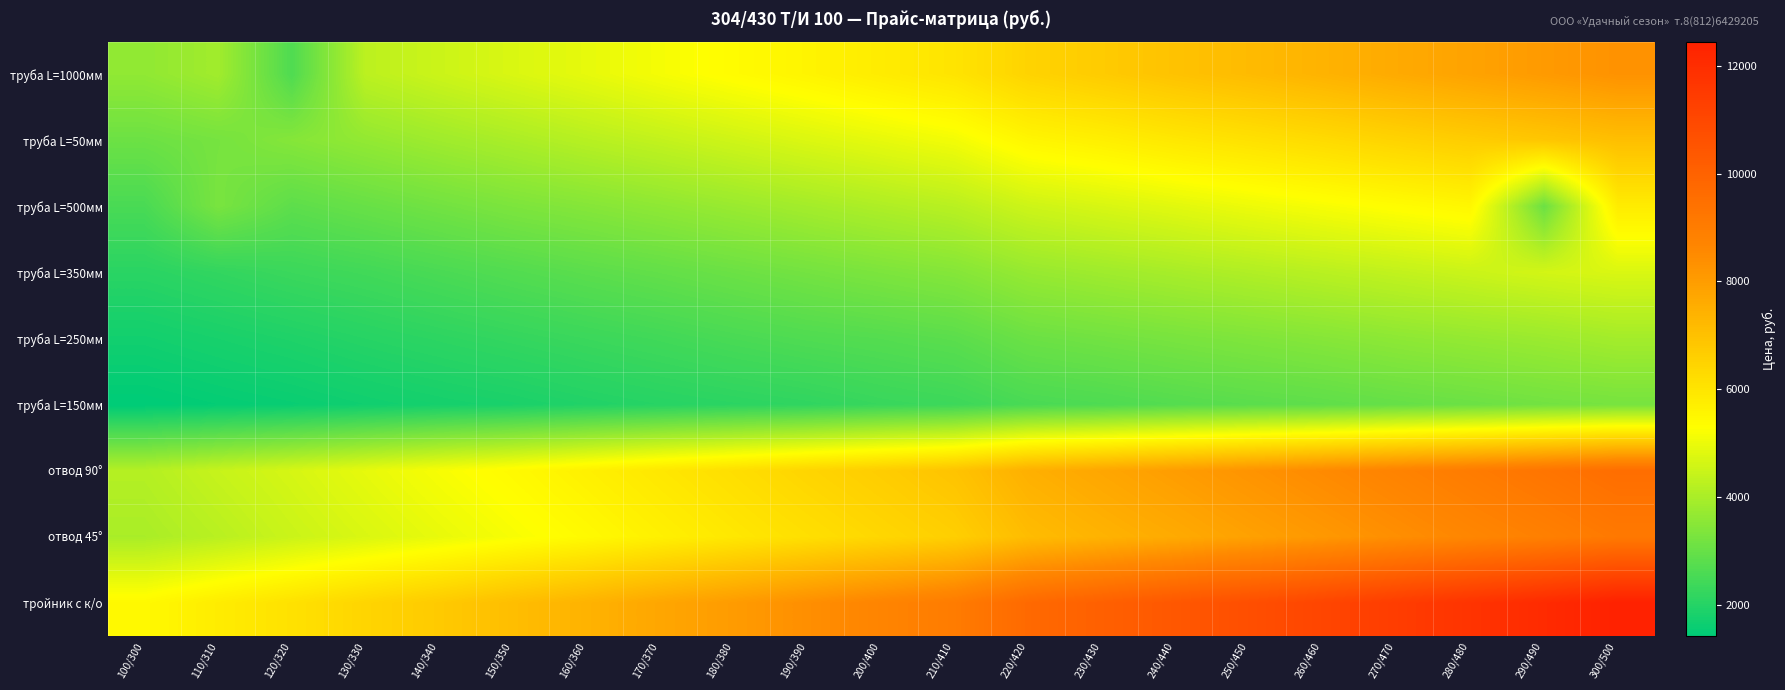

Count the number of data series in this chart.

9